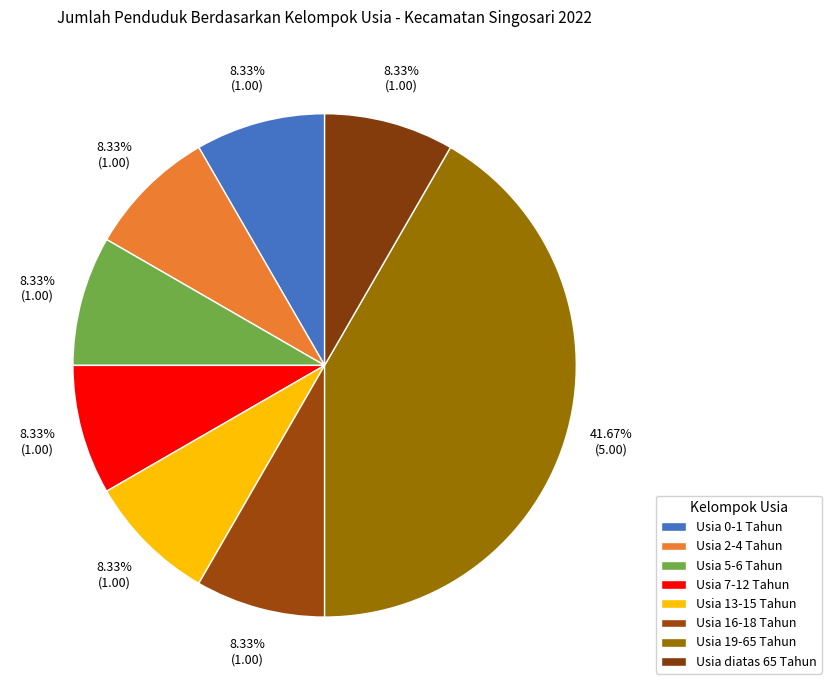

Count the number of slices in the pie.

8